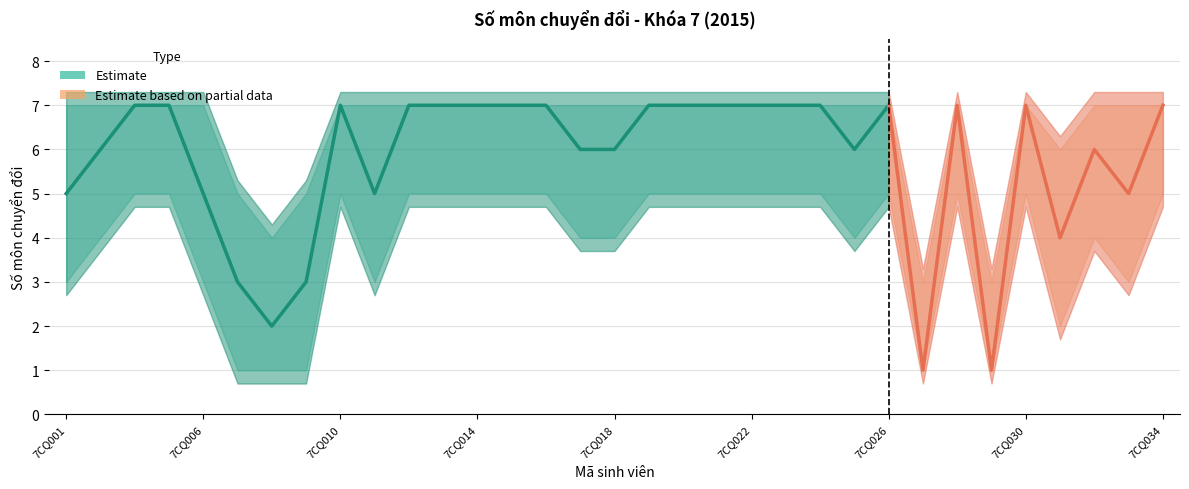

Which label corresponds to the largest value in the chart?

7CQ003